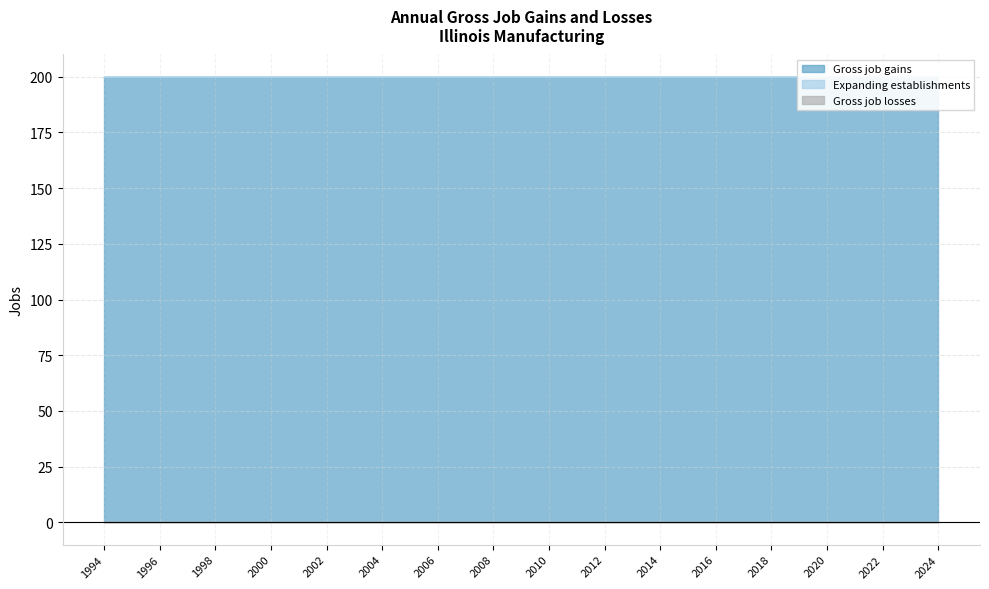

Rank the categories by Expanding establishments value from lowest to highest.

1994, 1995, 1996, 1997, 1998, 1999, 2000, 2001, 2002, 2003, 2004, 2005, 2006, 2007, 2008, 2009, 2010, 2011, 2012, 2013, 2014, 2015, 2016, 2017, 2018, 2019, 2020, 2021, 2022, 2023, 2024